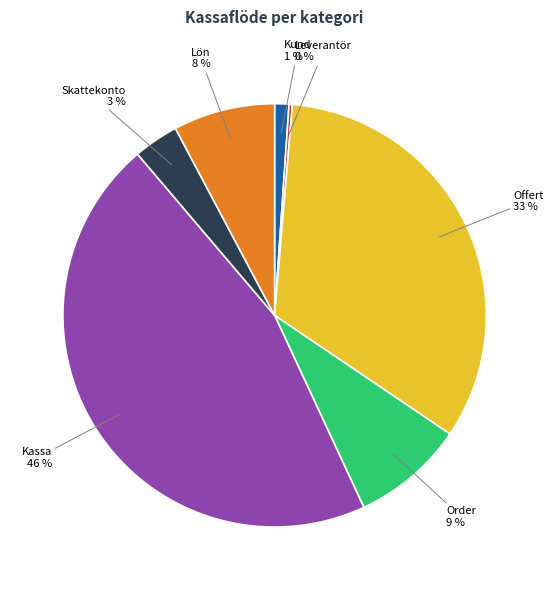

Is the sum of Order and Lön greater than half?

No